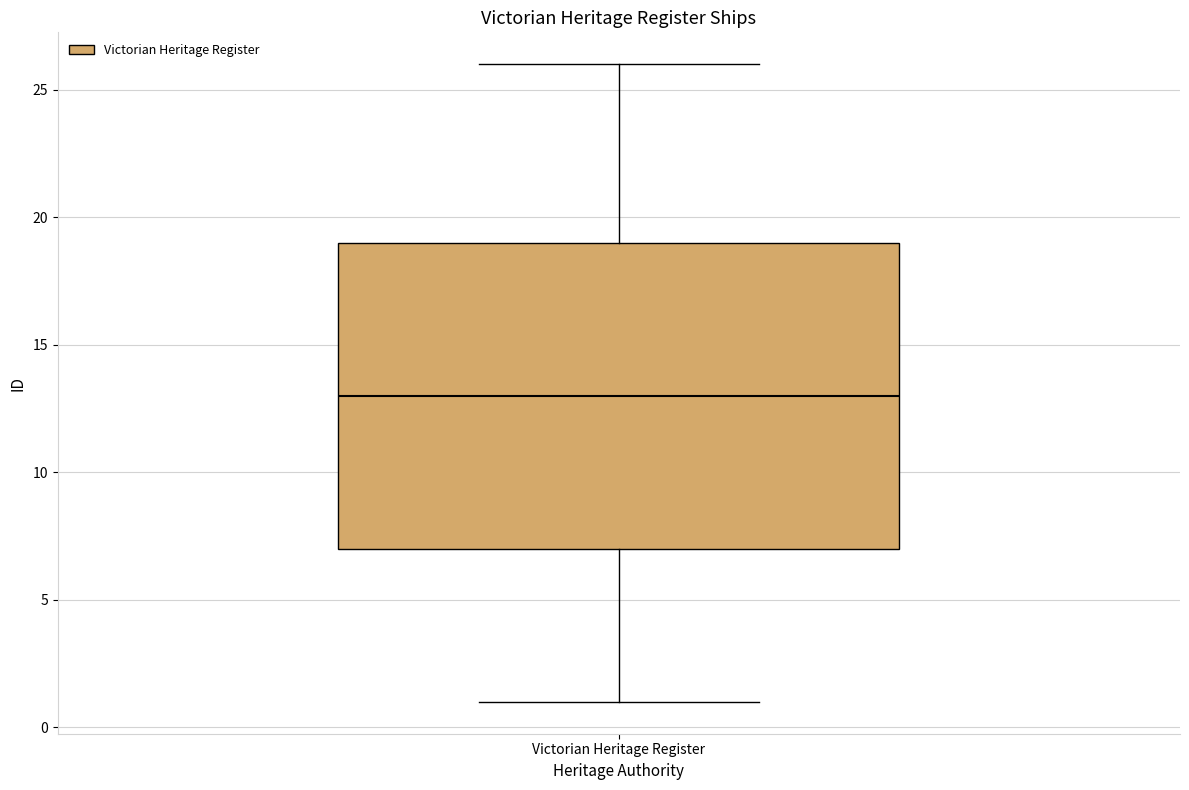

Read this box plot against the y-axis: the position of the median line, the range covered by the box, and the ends of both whiskers. The values are not printed on the chart, so give them approximately, as read against the axis.

median 13, box 7 to 19, whiskers 1 to 26